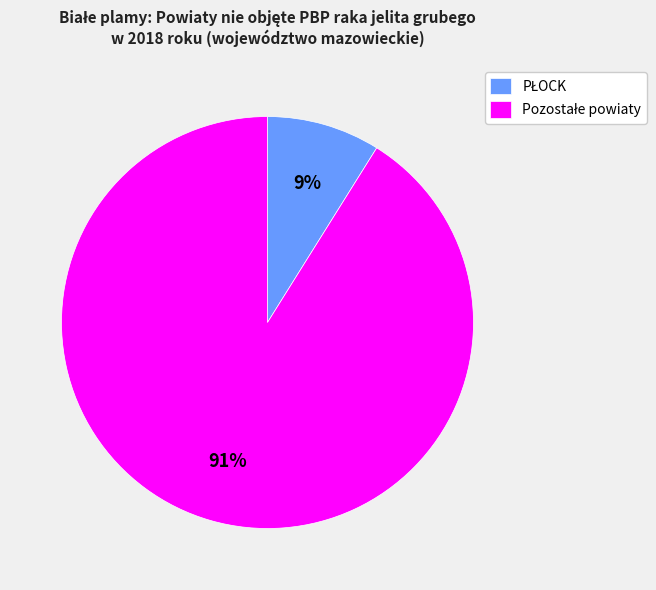

To the nearest percent, what is the average slice percentage?

50%